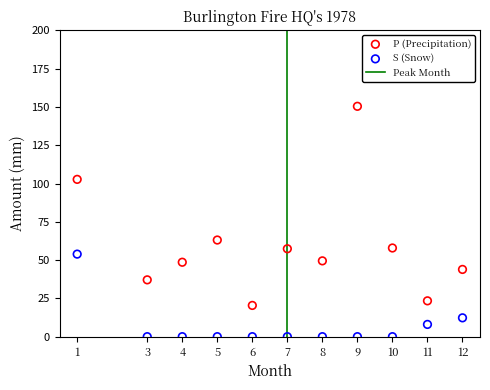

In the P (Precipitation) series, what Y value is closest to 85?

102.7